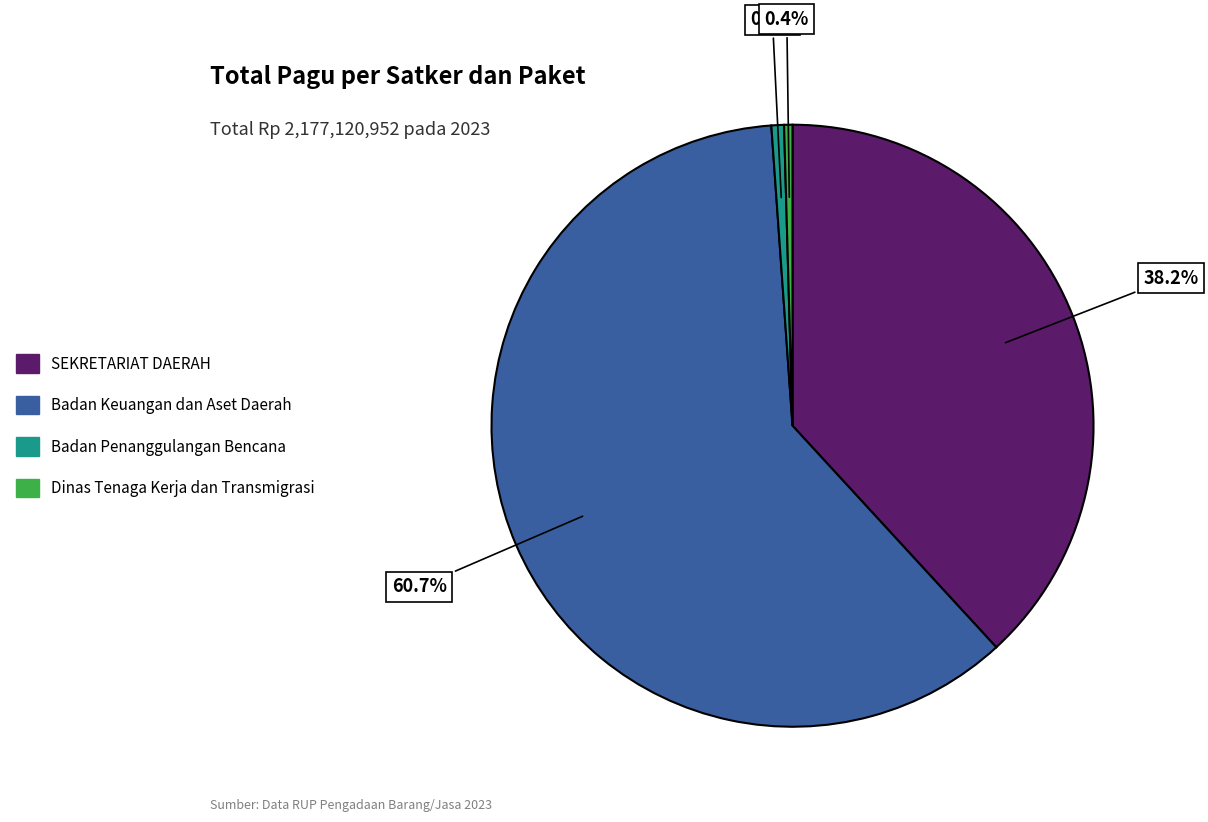

Is there any slice that represents more than half of the pie?

Yes